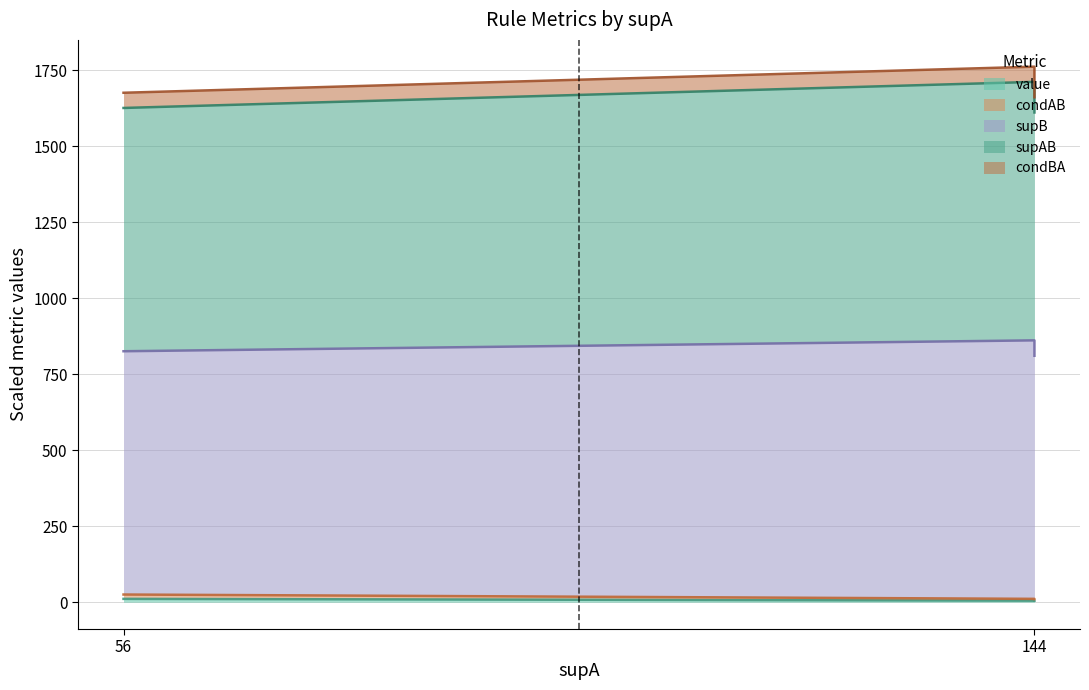

What is the greatest value displayed?

1761.2